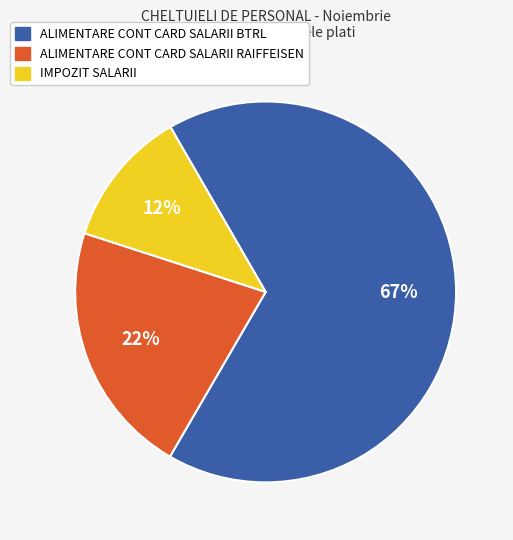

Rank the categories by value from highest to lowest.

ALIMENTARE CONT CARD SALARII BTRL, ALIMENTARE CONT CARD SALARII RAIFFEISEN, IMPOZIT SALARII